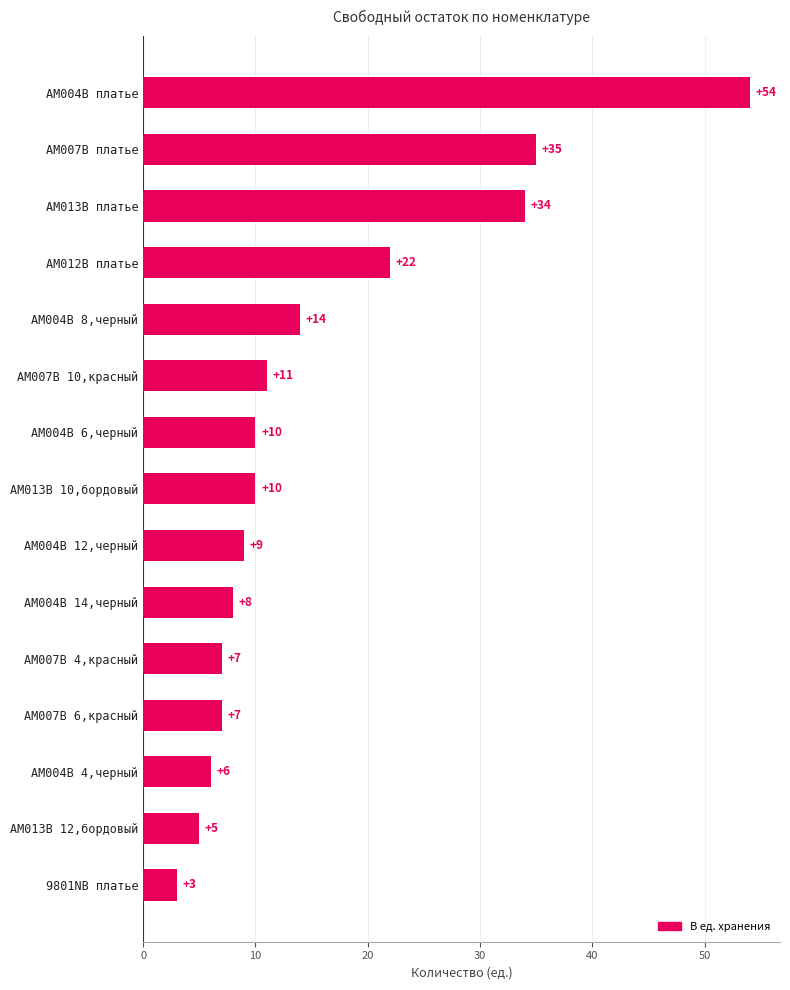

Count the number of data series in this chart.

1